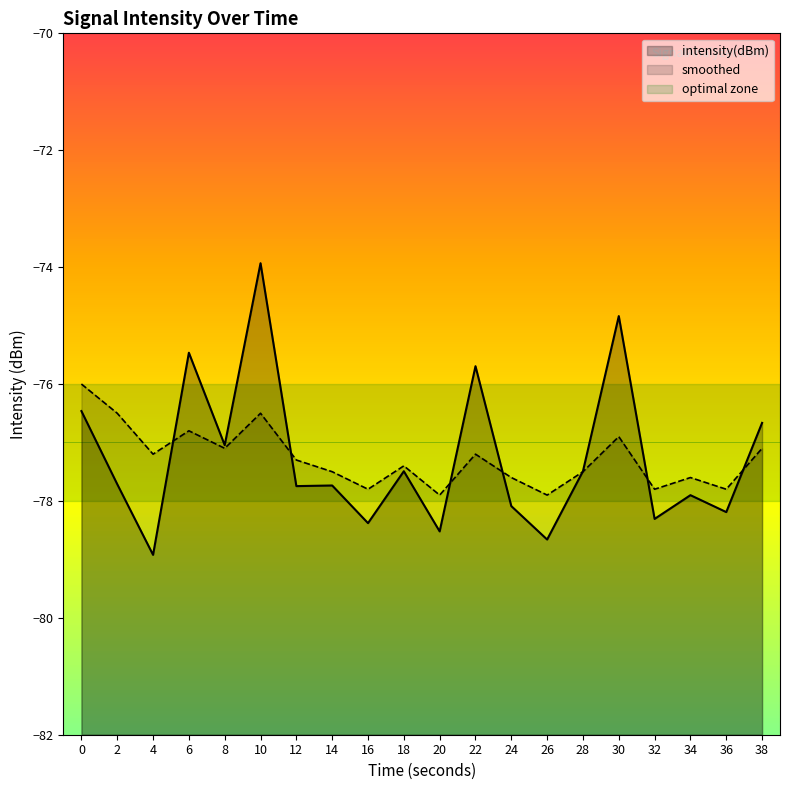

What is the maximum value for intensity(dBm)?

-73.9